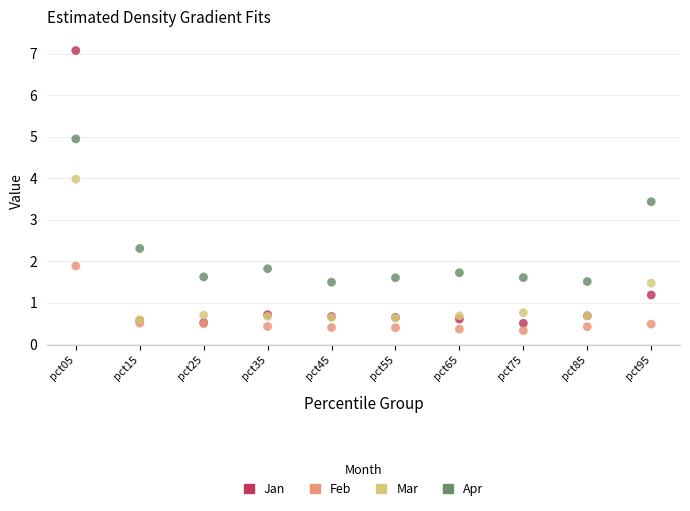

Across all series, what Y value is closest to 3?

3.4